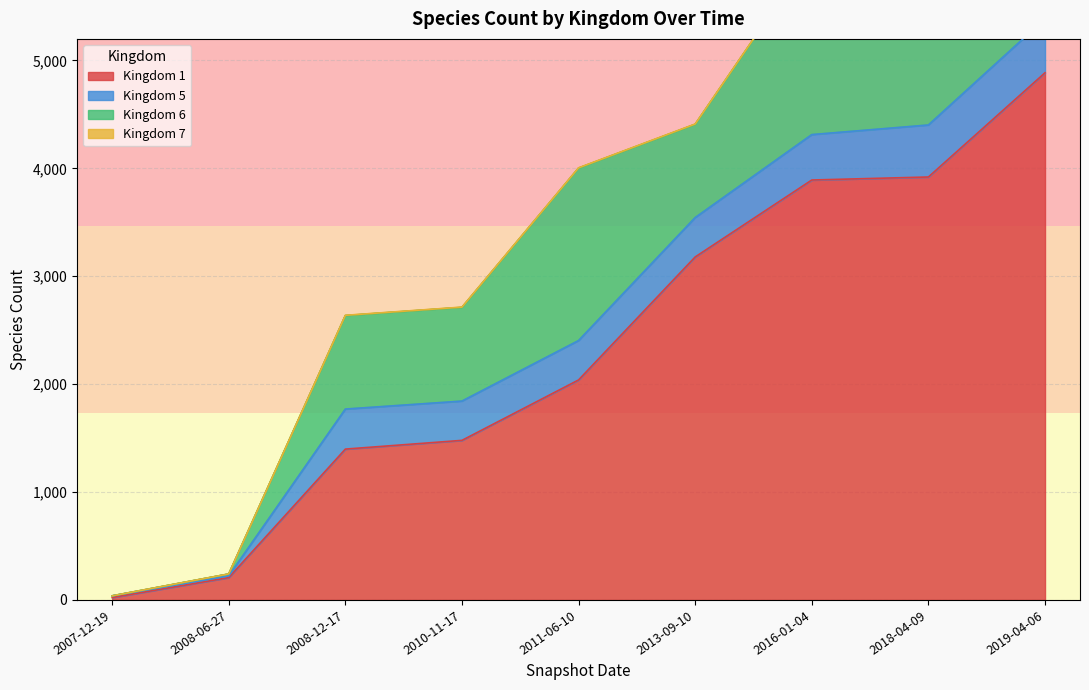

Which category has the lowest value in the 1 series?

2007-12-19